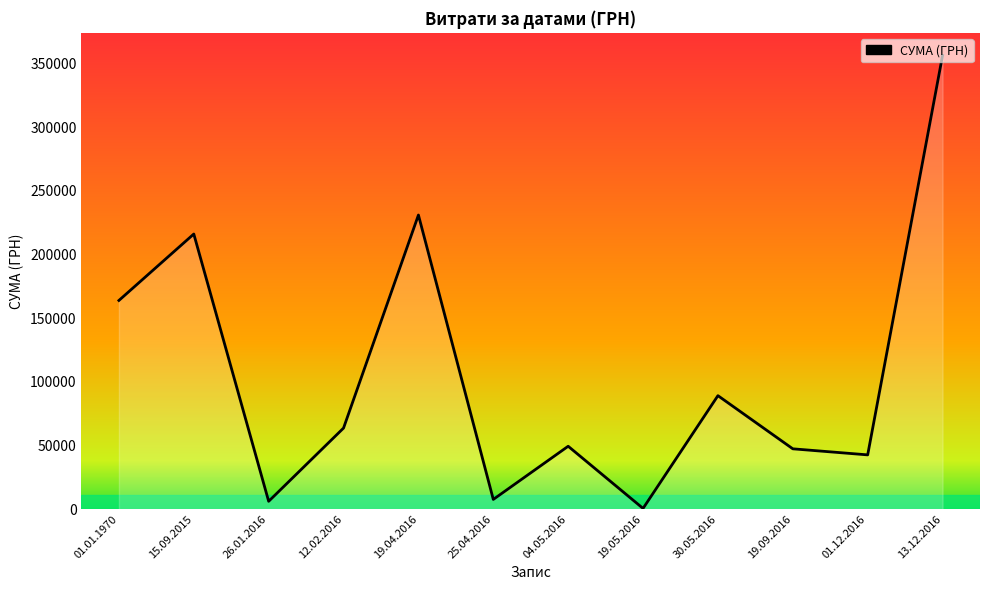

The value at 19.04.2016 is 231004.4. True or false?

True